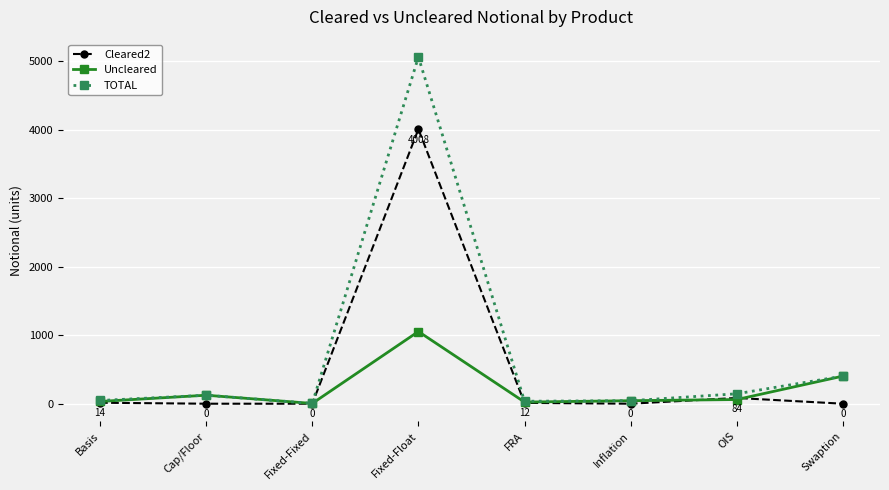

True or false: Cleared2 and Uncleared intersect in this chart.

True